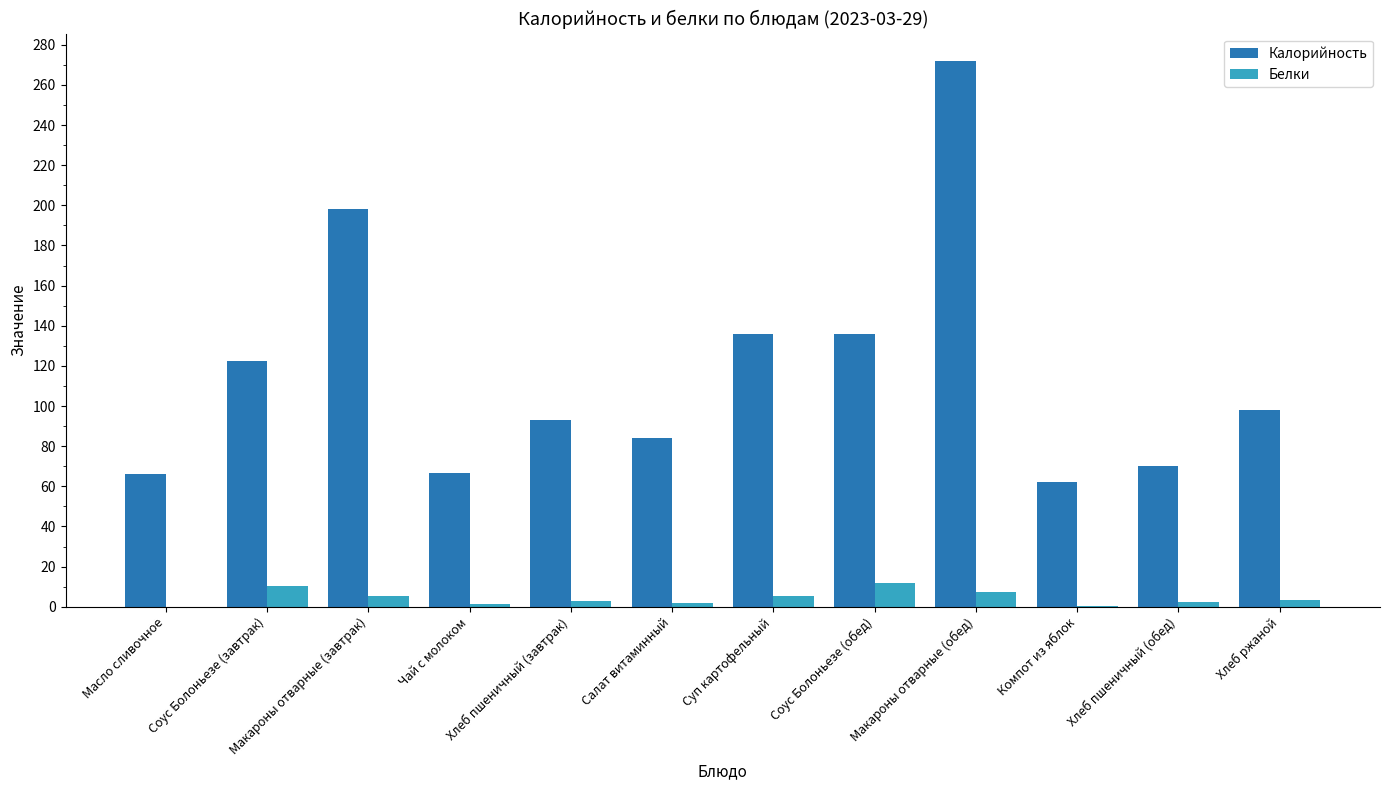

Are the bars grouped side by side (vs. stacked)?

Yes